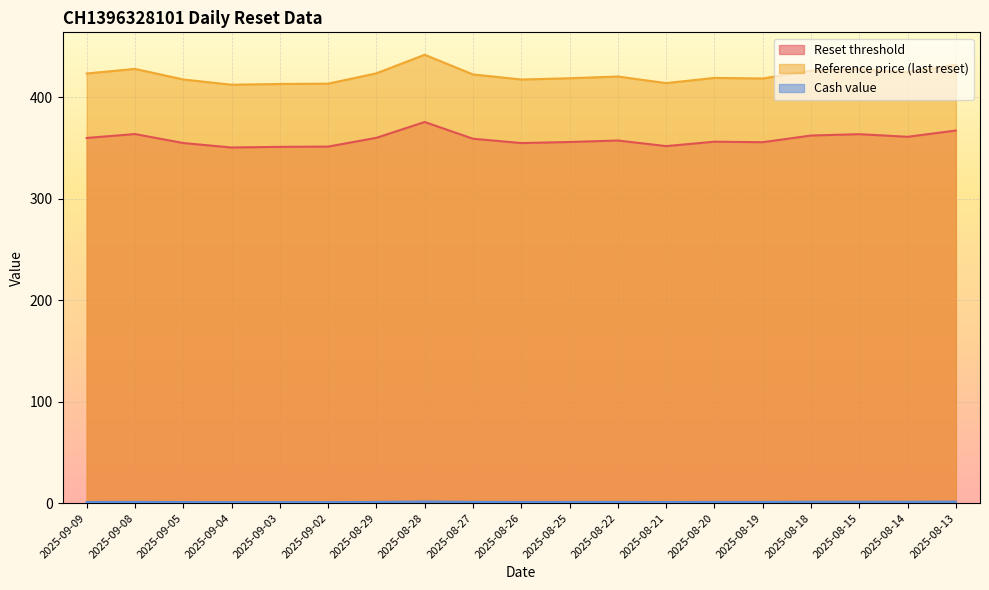

What are all the series names shown in the legend?

Reset threshold, Reference price (last reset), Cash value